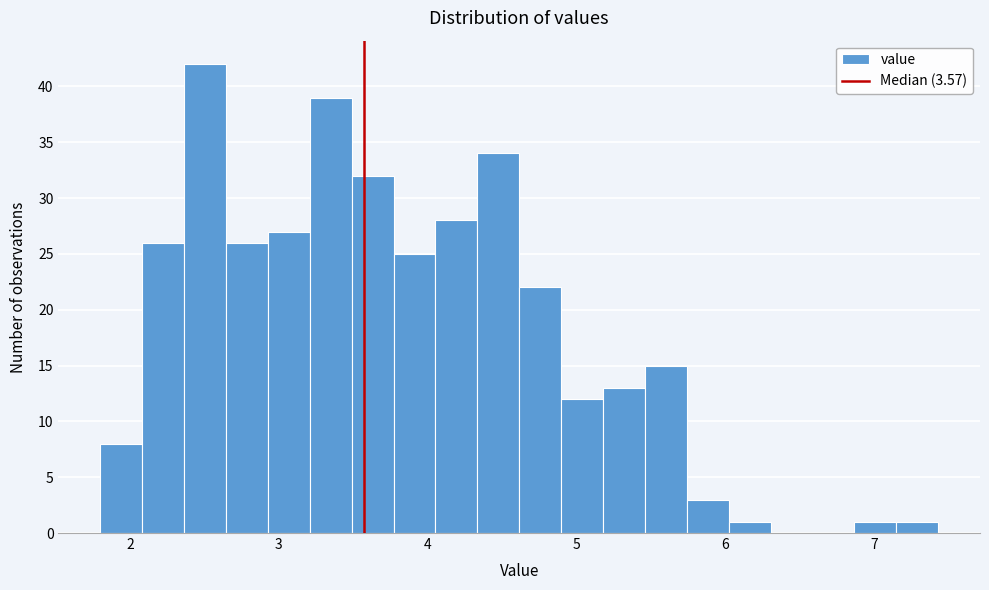

Around what value on the x-axis is the tallest bar? Give the approximate position of its centre, as read against the axis.

2.5